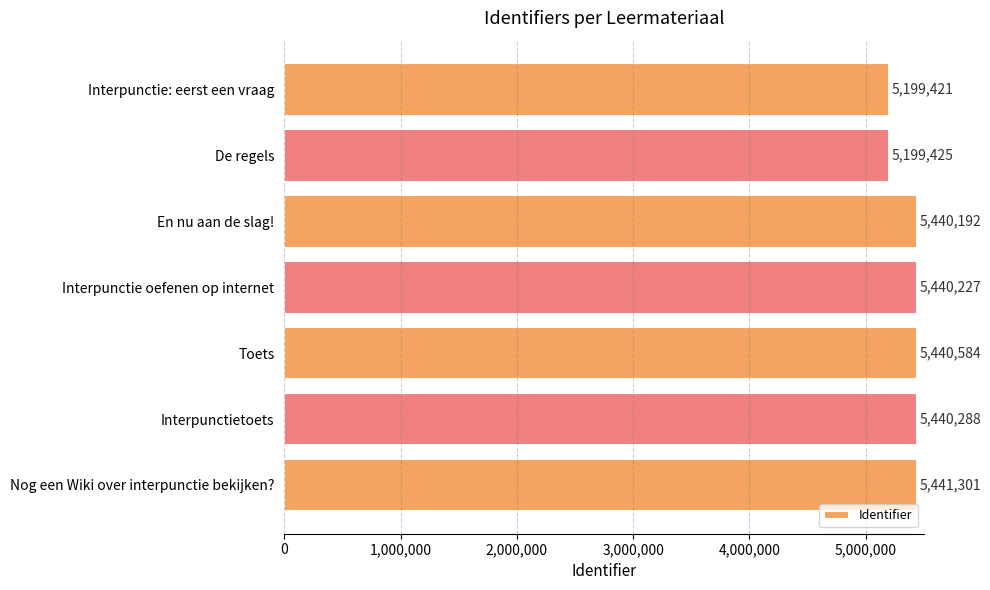

What is the difference between the maximum and minimum values?

241880